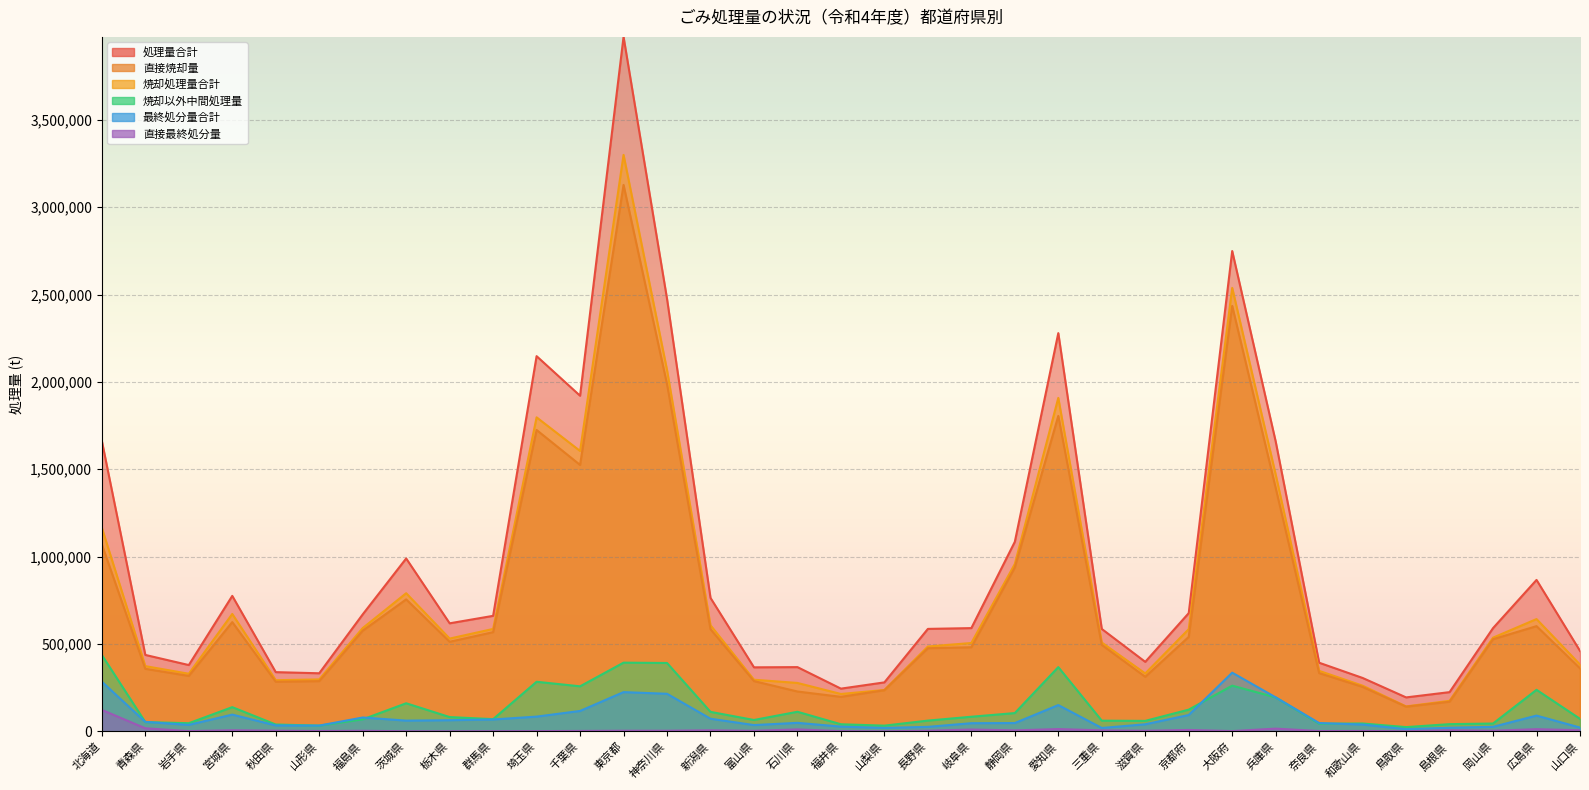

What is the highest value of the 直接最終処分量 series?

122428